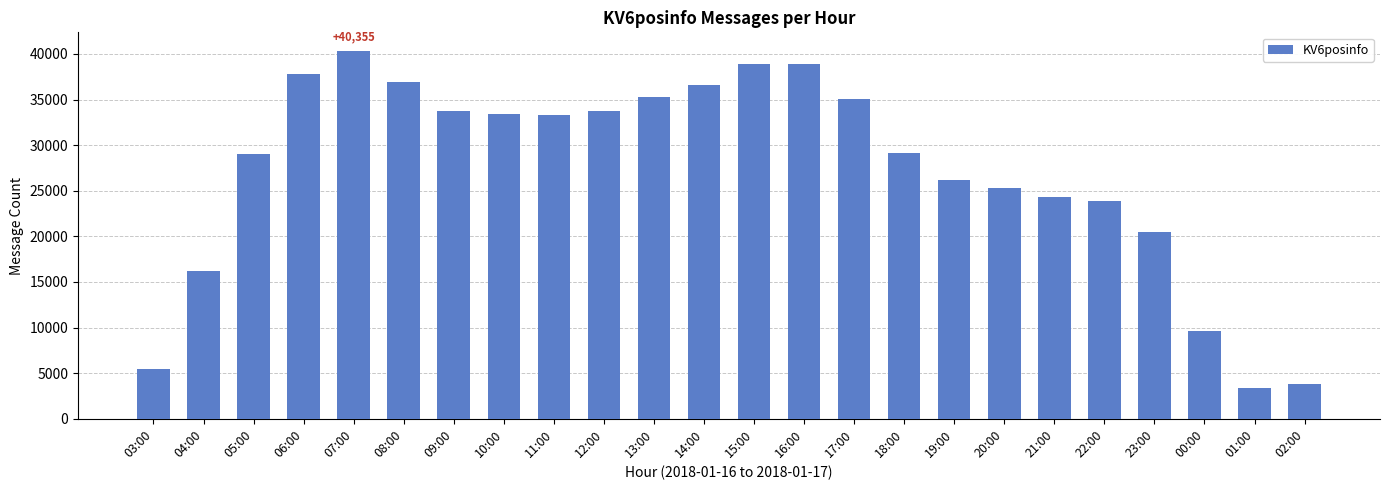

Where does the data first go above 33287?

06:00